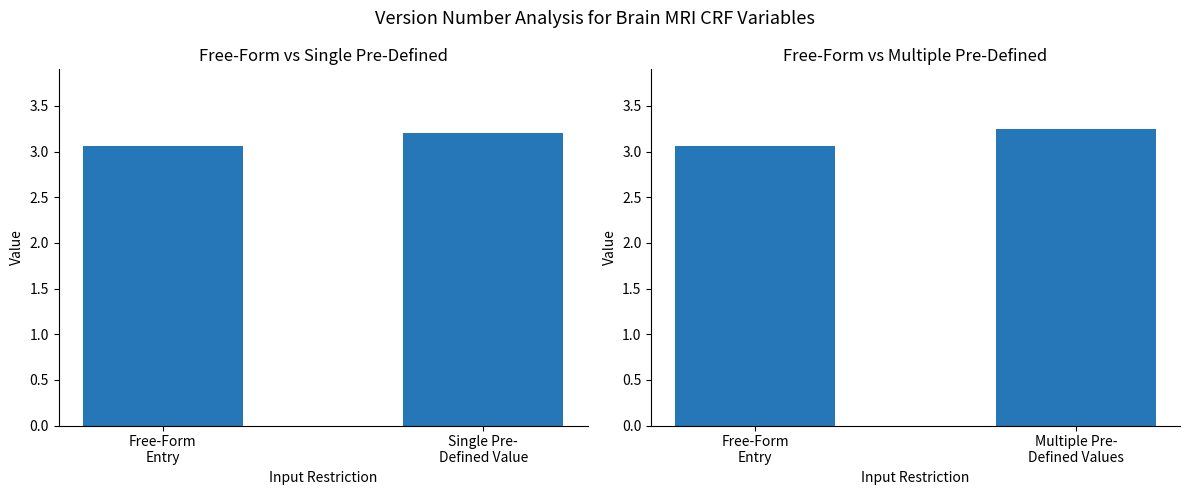

True or false: Free-Form Entry has a value of 3.1 at Free-Form
Entry.

True